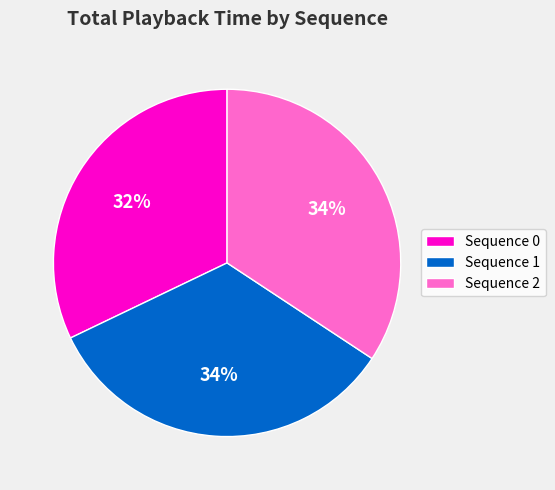

Do Sequence 0 and Sequence 1 together represent more than half of the pie?

Yes